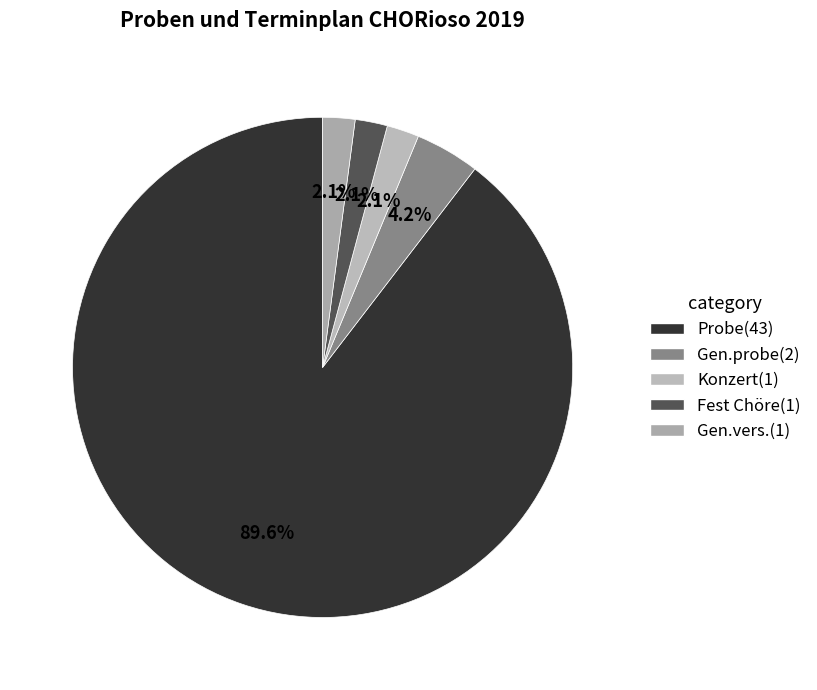

Is it true that Probe is 95% of the pie?

False